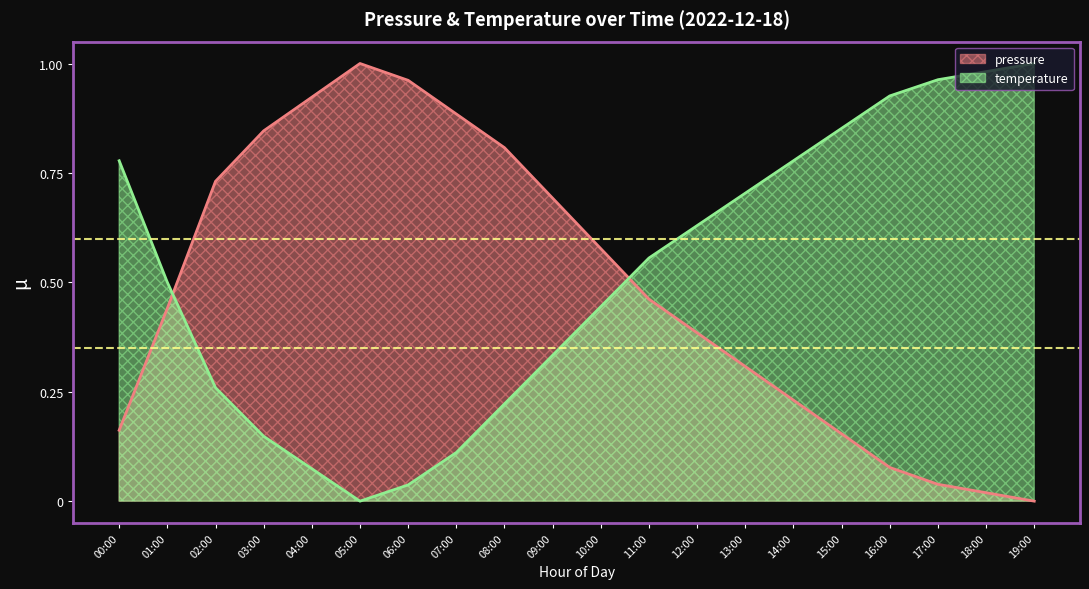

What value does the pressure series have at 12:00?

0.4